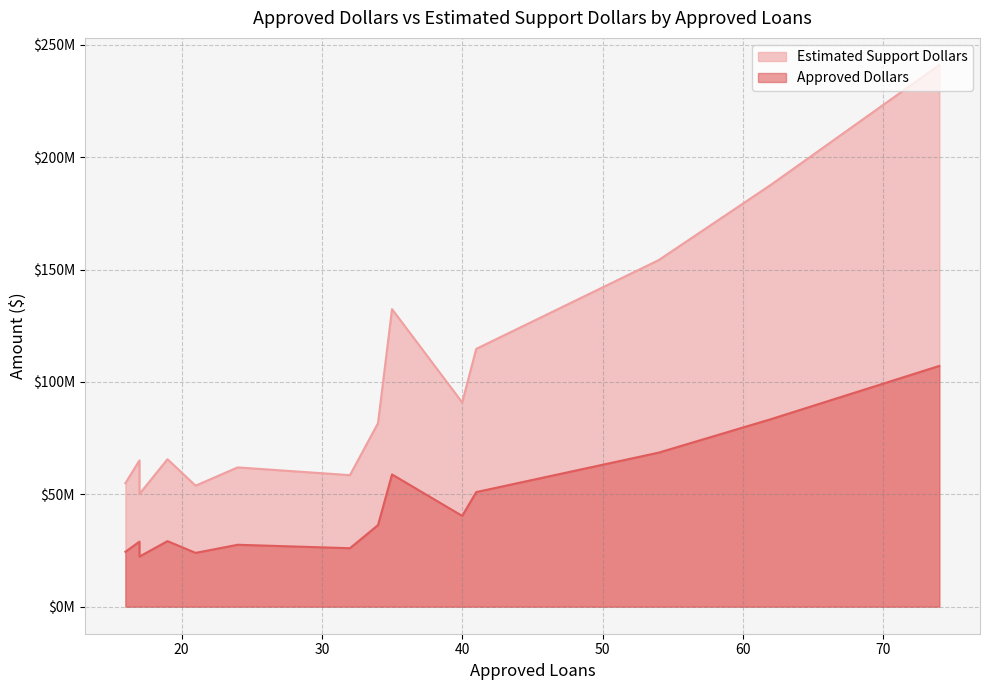

Which series has the widest spread of values?

Estimated Support Dollars